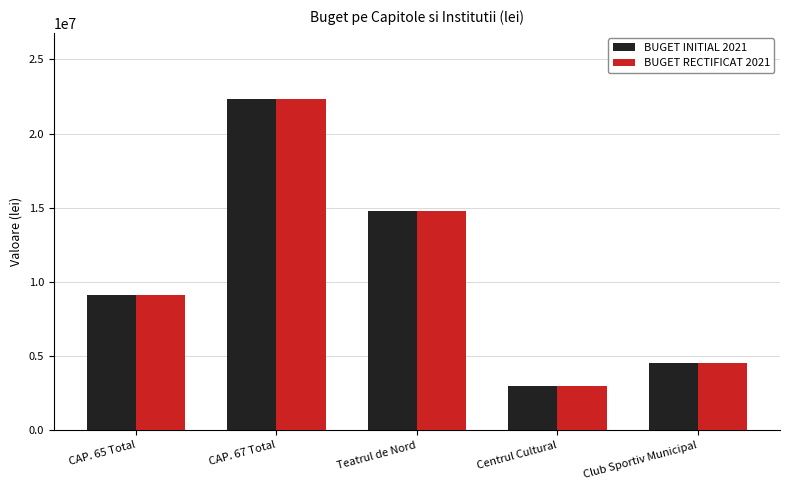

Reading left to right, what are all the values shown in this chart?

BUGET INITIAL 2021: CAP. 65 Total=9113605	CAP. 67 Total=22320000	Teatrul de Nord=14750000	Centrul Cultural=3000000	Club Sportiv Municipal=4570000
BUGET RECTIFICAT 2021: CAP. 65 Total=9119605	CAP. 67 Total=22320000	Teatrul de Nord=14750000	Centrul Cultural=3000000	Club Sportiv Municipal=4570000